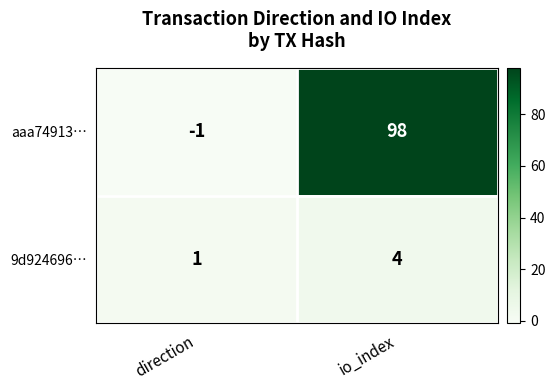

The value of aaa74913… at direction is -1. True or false?

True